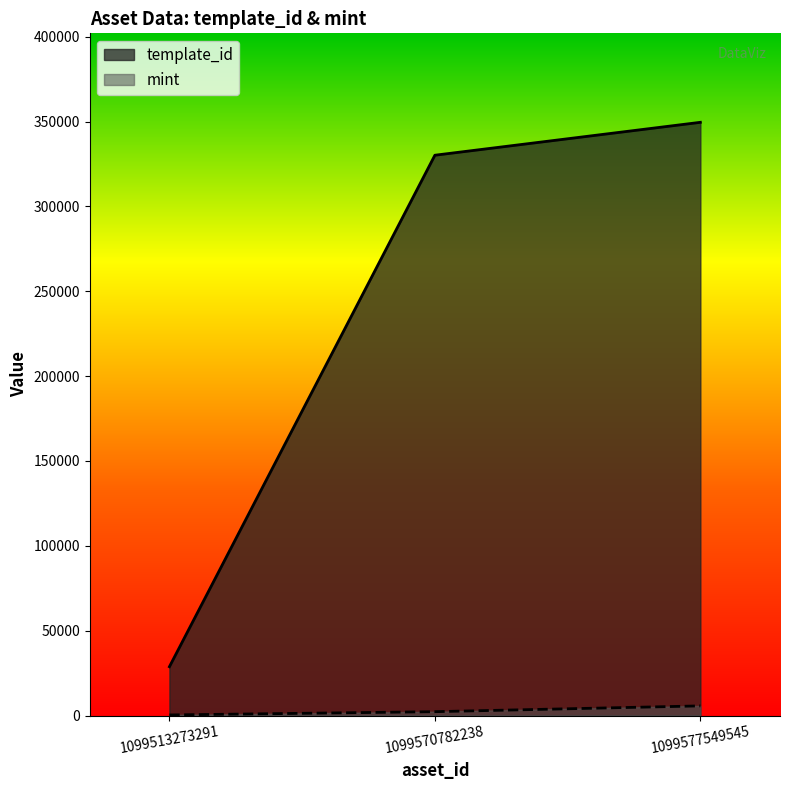

What is the value of the mint point at the 1st from the left?

325